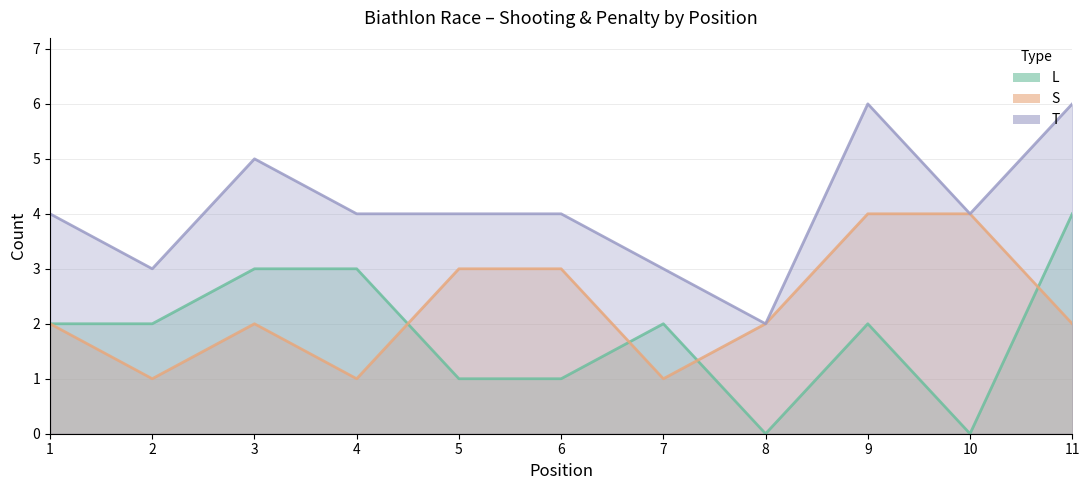

What is the difference between the highest and lowest values at 7?

2